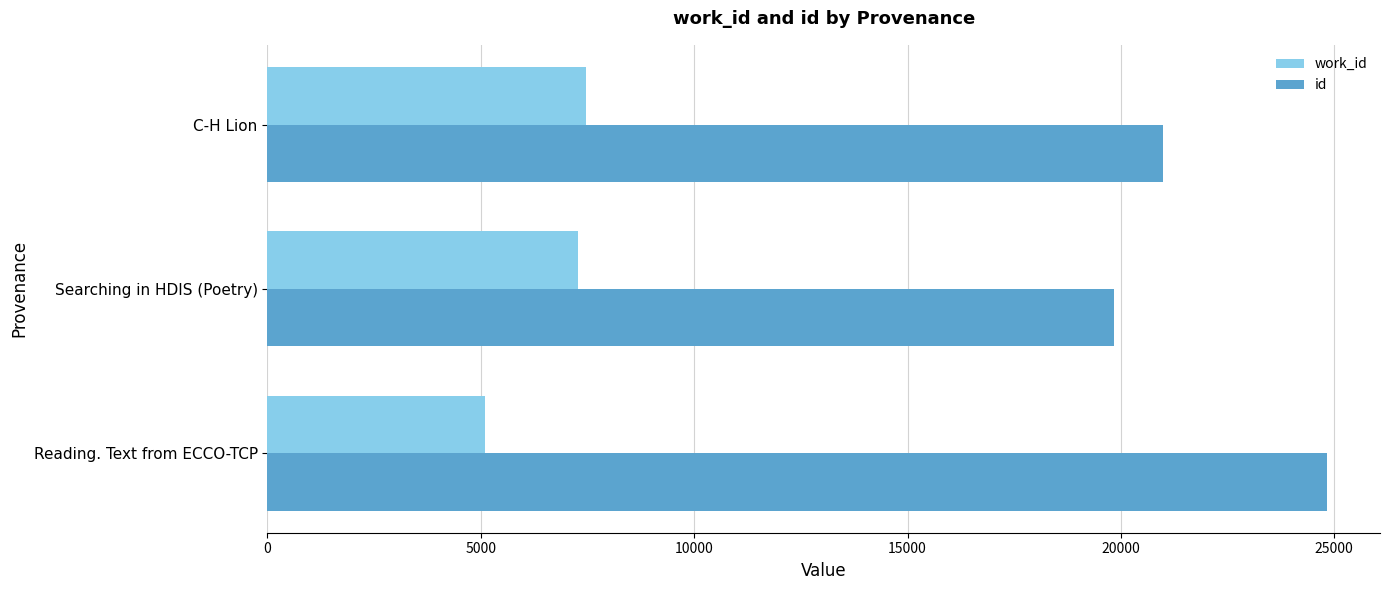

What is the difference between the id values at Searching in HDIS (Poetry) and C-H Lion?

1149